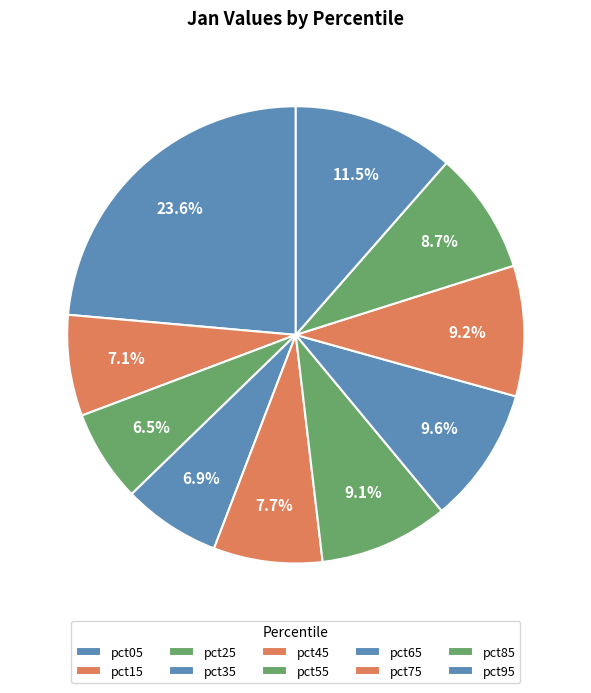

What percentage is the pct15 slice, to the nearest percent?

7%